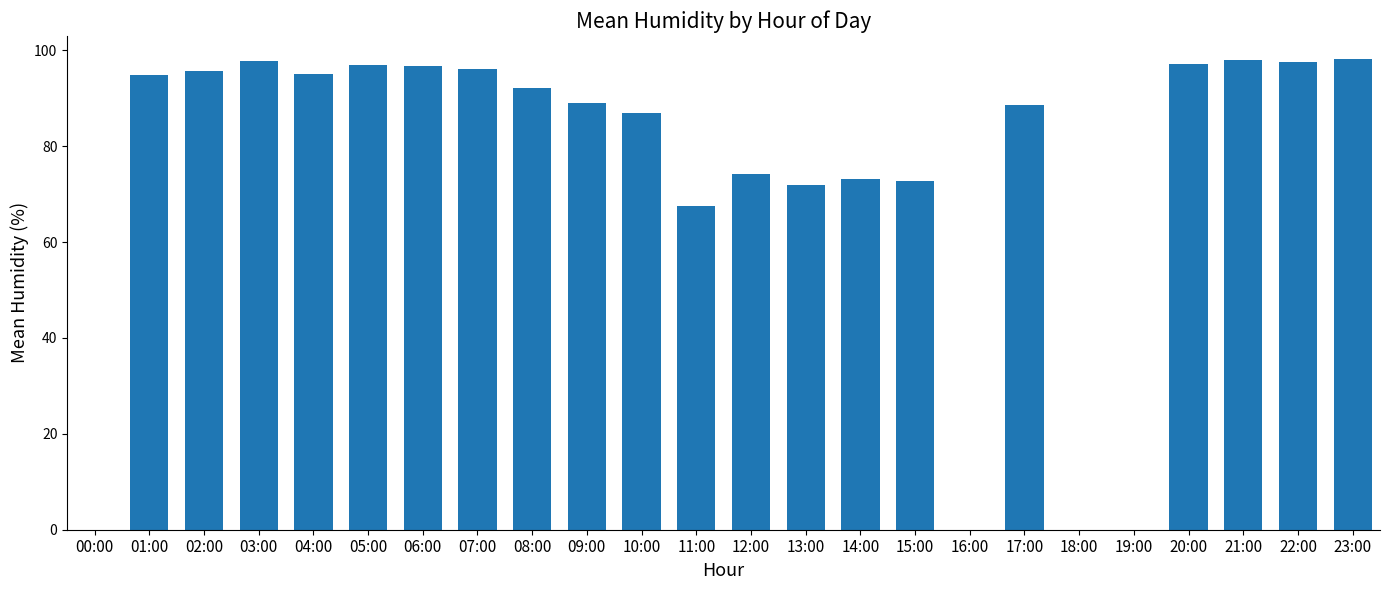

Where is the data nearest to the value 49?

11:00